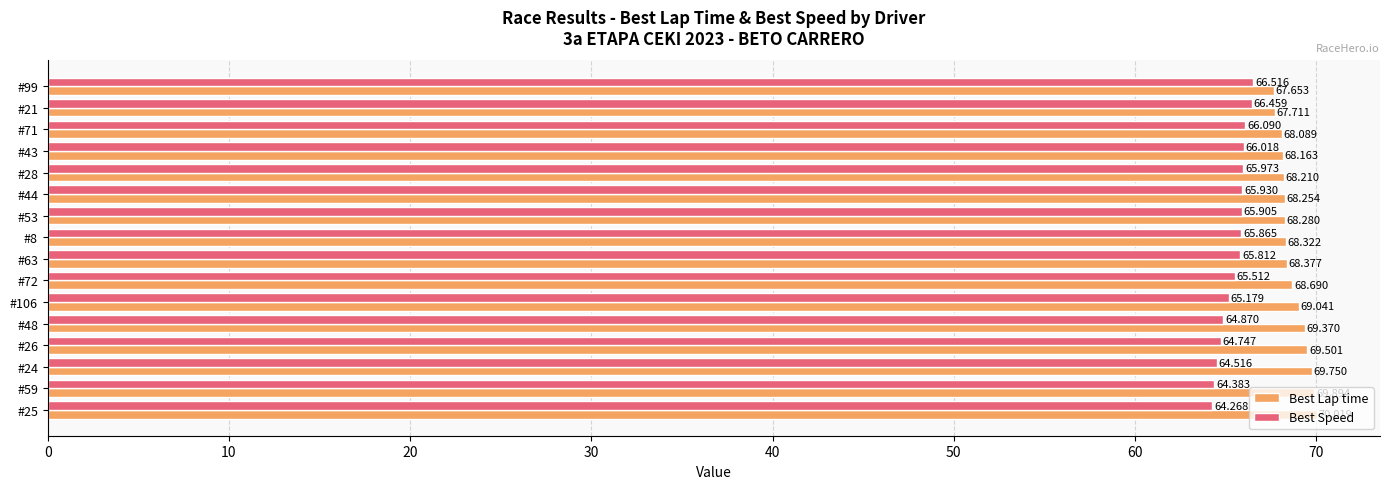

What is the highest value of the Best Lap time series?

70.0